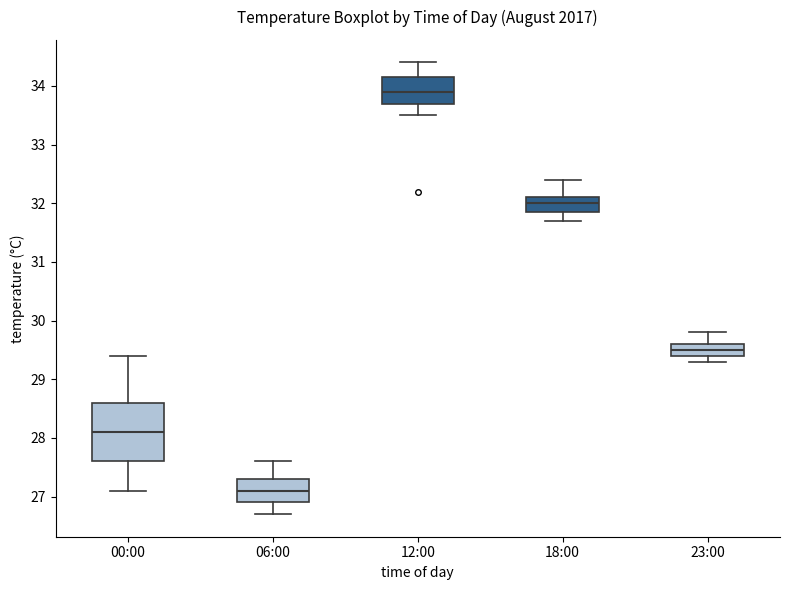

Reading left to right, transcribe this box plot: for each box, give where its median line is, the range the box spans, and where its two whiskers end, as read against the y-axis. The values are not printed on the chart, so give them approximately, as read against the axis.

00:00: median 28.1, box 27.6 to 28.6, whiskers 27.1 to 29.4
06:00: median 27.1, box 26.9 to 27.3, whiskers 26.7 to 27.6
12:00: median 33.9, box 33.7 to 34.2, whiskers 33.5 to 34.4
18:00: median 32.0, box 31.9 to 32.1, whiskers 31.7 to 32.4
23:00: median 29.5, box 29.4 to 29.6, whiskers 29.3 to 29.8